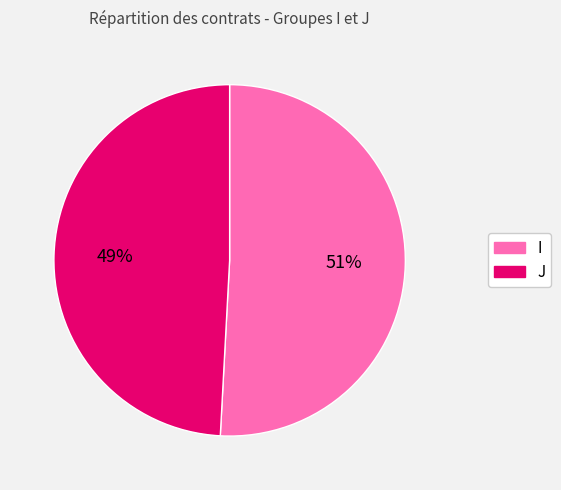

To the nearest percent, what is the combined percentage of I and J?

100%